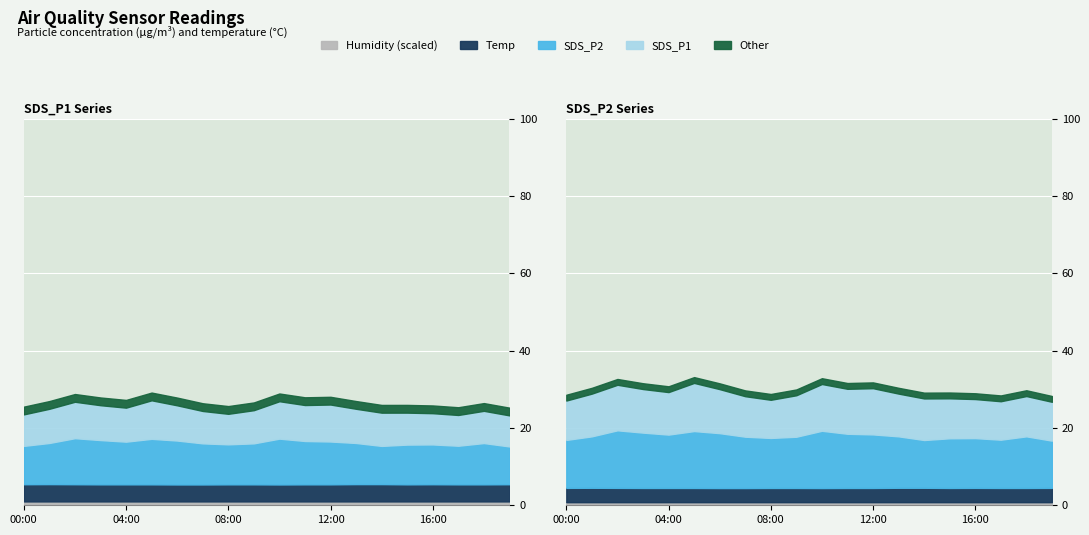

Which category has the lowest value in the Humidity series?

00:00